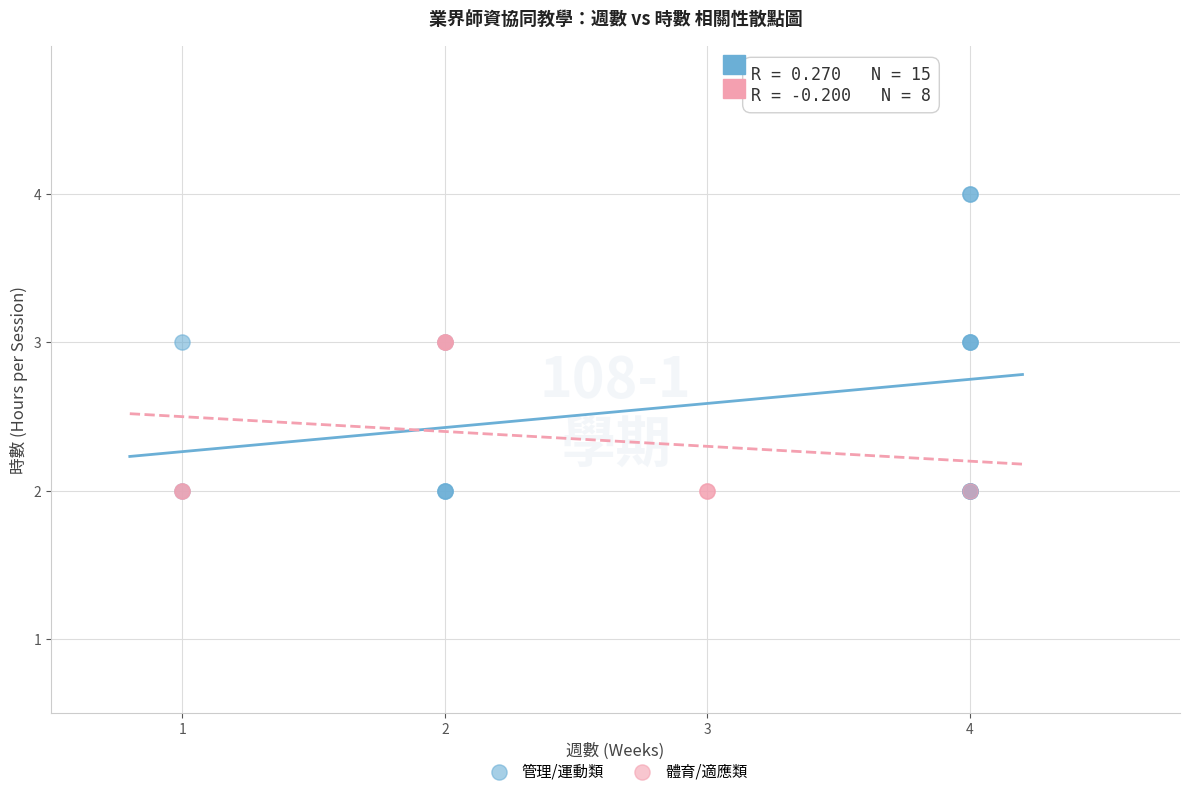

Which series reaches the maximum Y coordinate?

管理/運動類